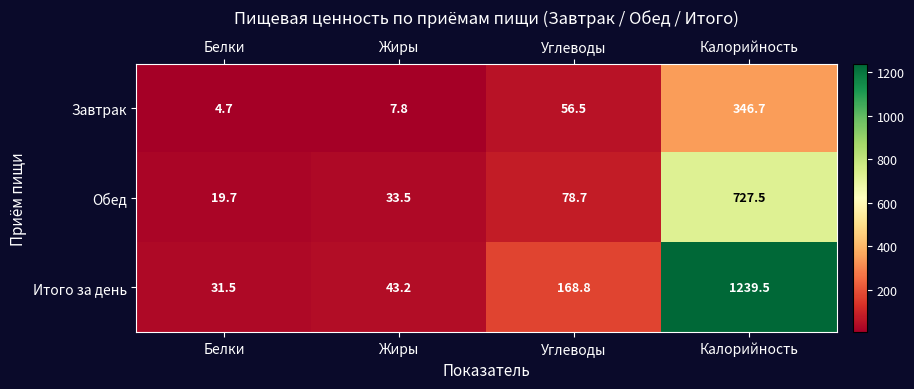

What is the difference between the second highest and second lowest values in the Обед series?

45.2